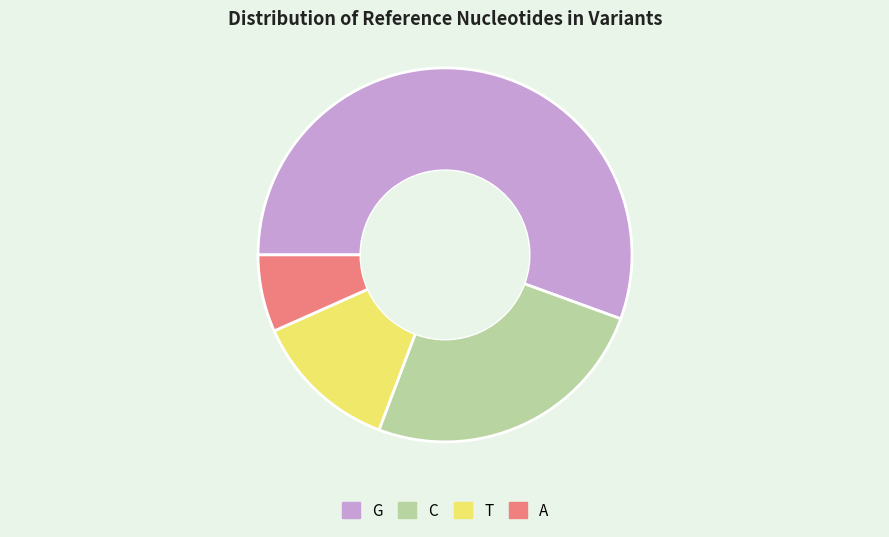

Is the sum of C and A greater than half?

No